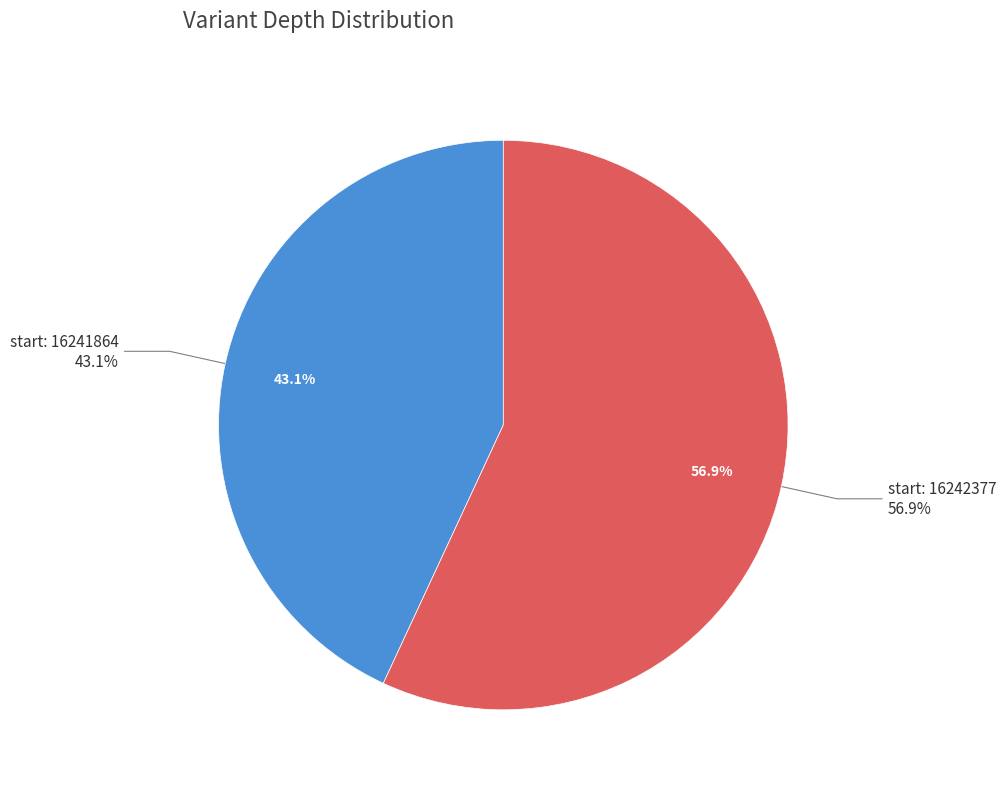

How many segments does this pie chart have?

2